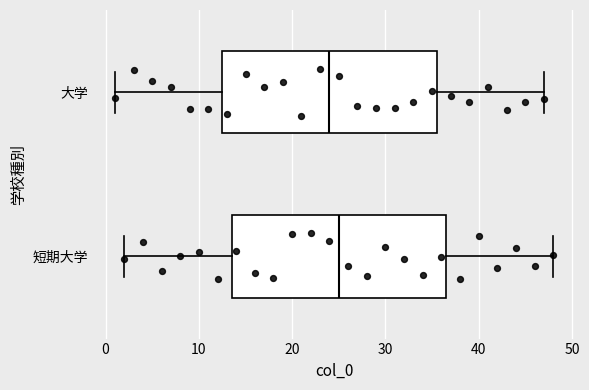

Which box's median line is the furthest to the left?

大学